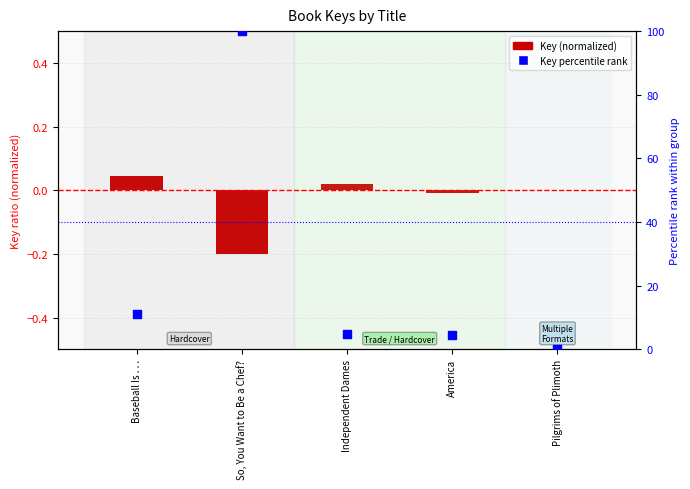

What is the total value across all series at Baseball Is . . .?

11.1